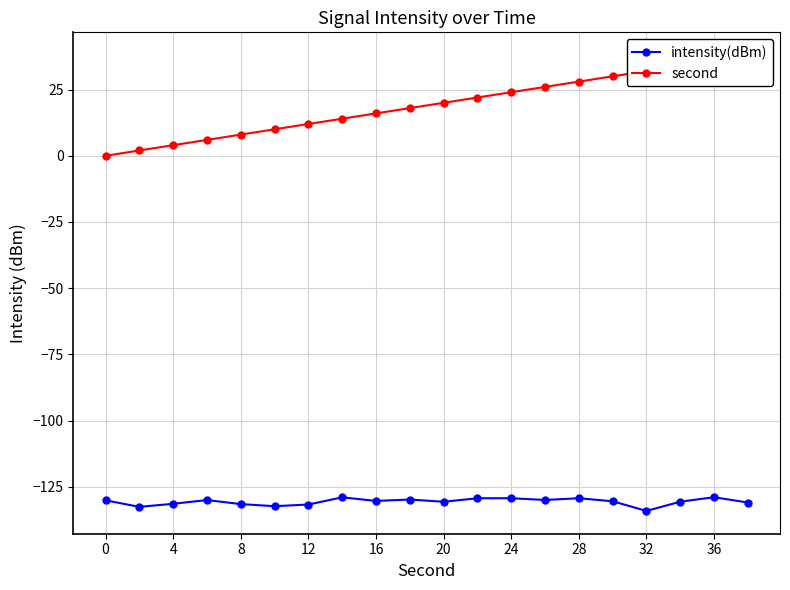

Rank the categories by second value from lowest to highest.

0, 4, 8, 12, 16, 20, 24, 28, 32, 36, 10, 11, 12, 13, 14, 15, 16, 17, 18, 19